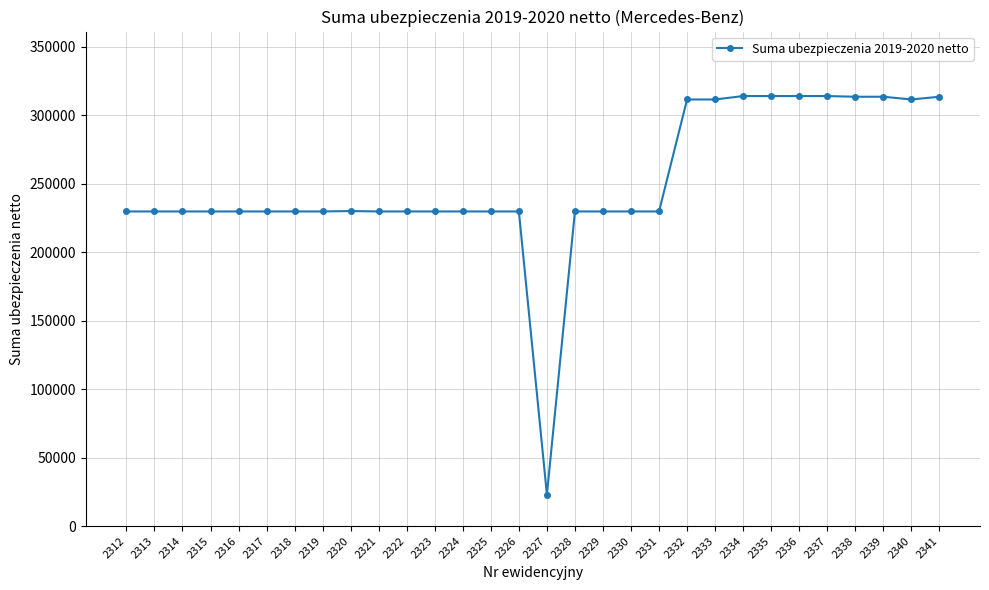

True or false: the data shows 229800 at 2323.

True